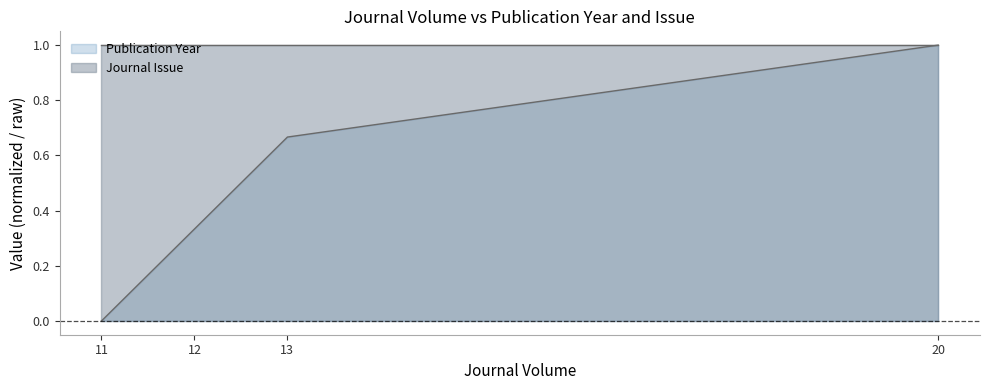

What is the change in value from 11 to 13?

+0.7